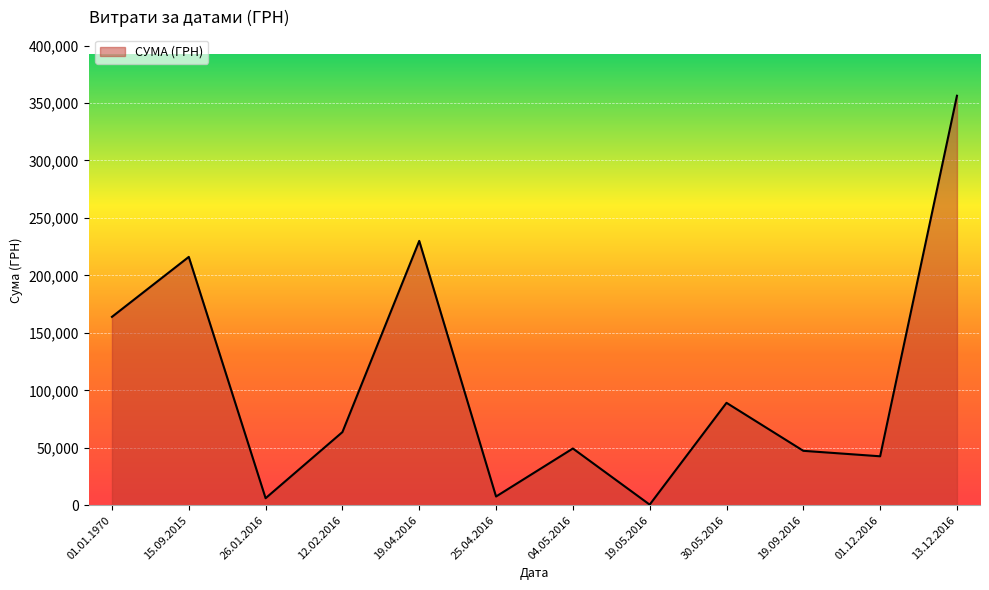

Does the chart have visible grid lines?

Yes